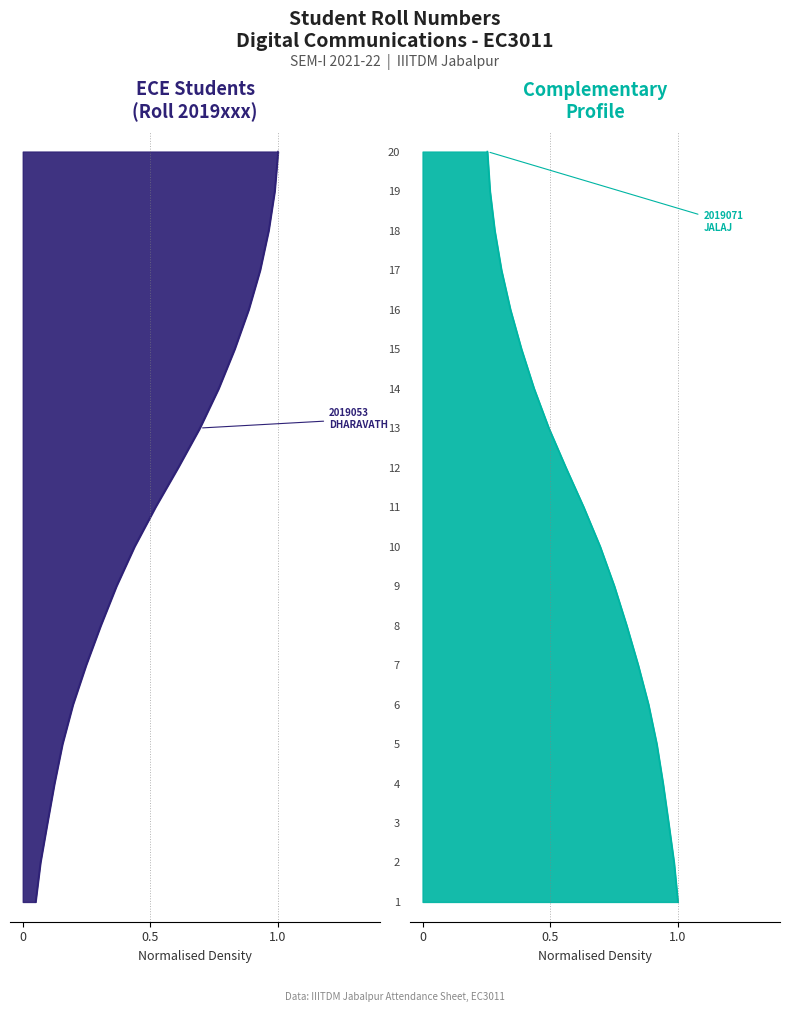

What is the difference between the maximum and minimum values?

19